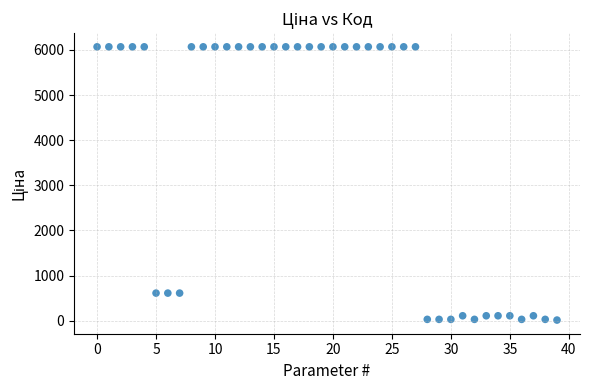

What is the range of Y values (max minus min)?

6051.8